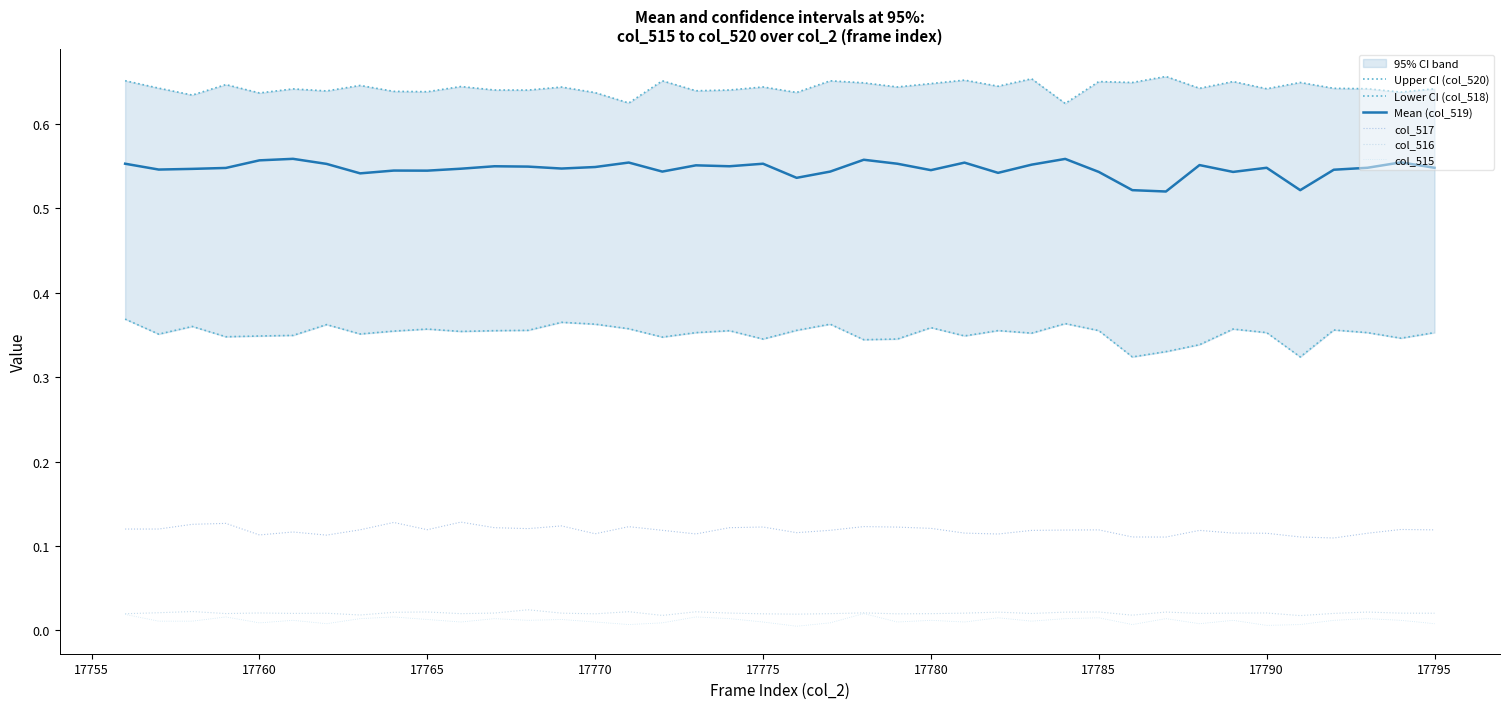

In col_515, how many points are lower than both neighbors (excluding endpoints)?

12